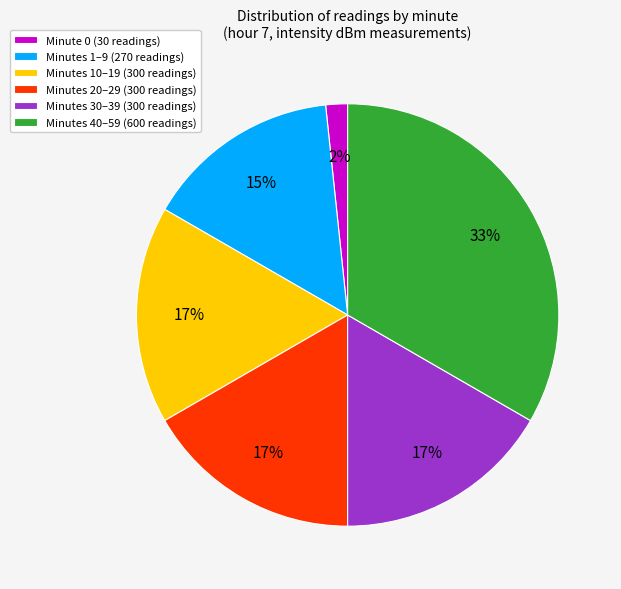

Which slice is the largest?

Minutes 40–59 (600 readings)